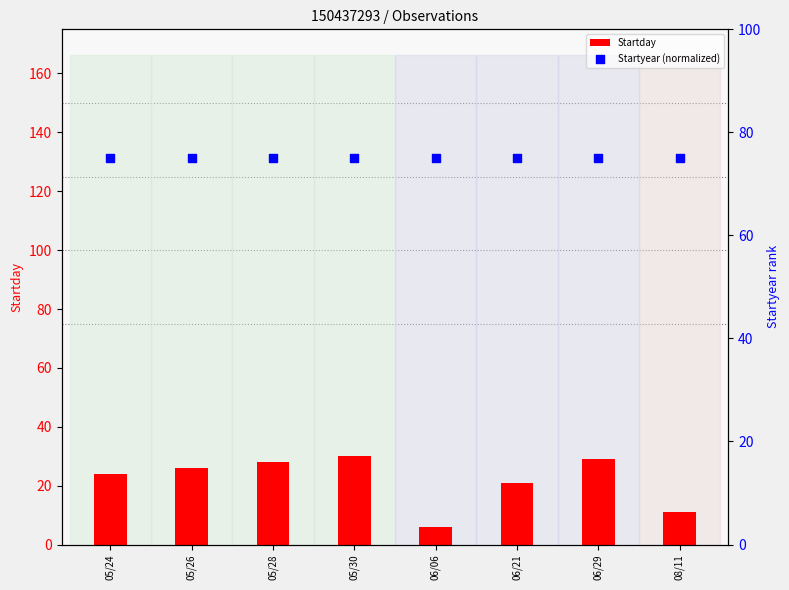

What are all the series names shown in the legend?

Startday, Startyear (normalized)